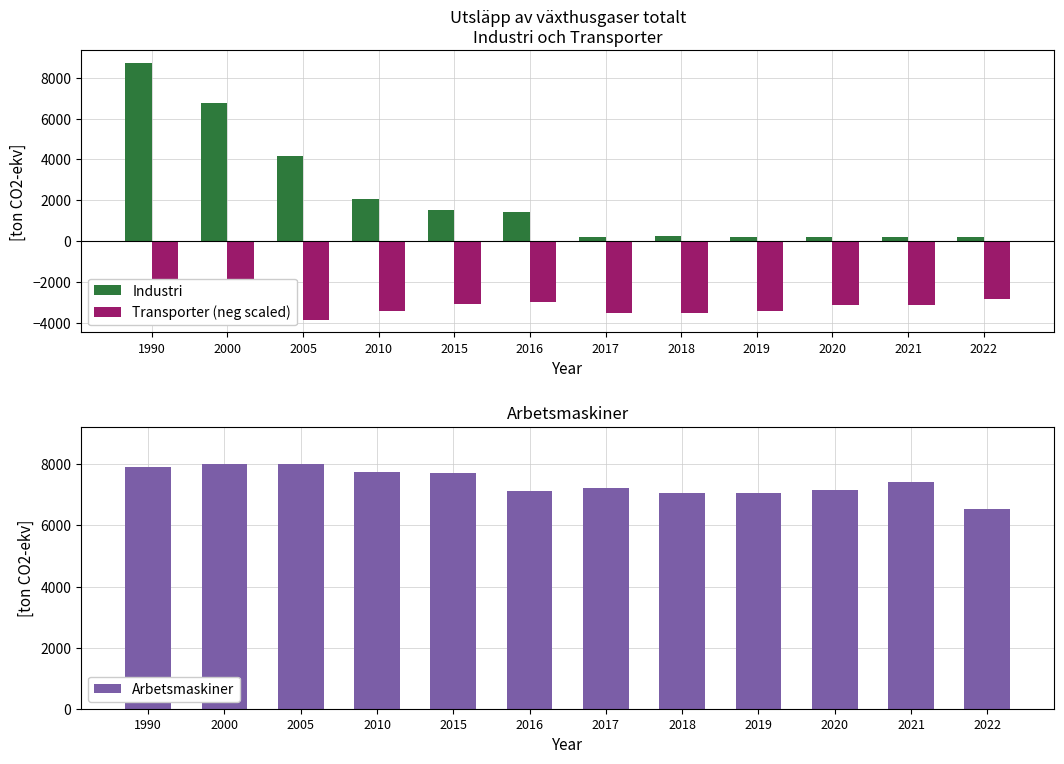

Which series has the widest spread of values?

Industri